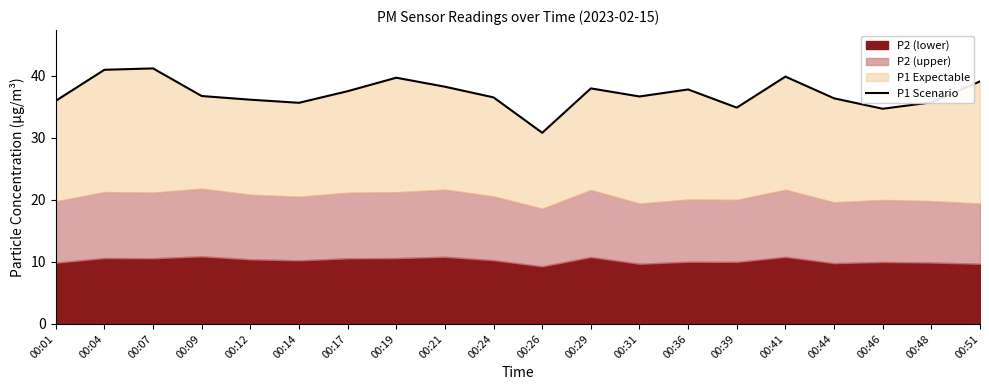

Does the chart have visible grid lines?

No